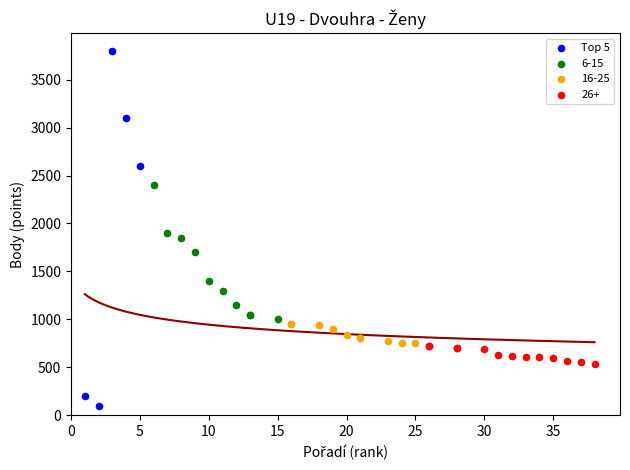

Which series contains the lowest Y value?

Top 5